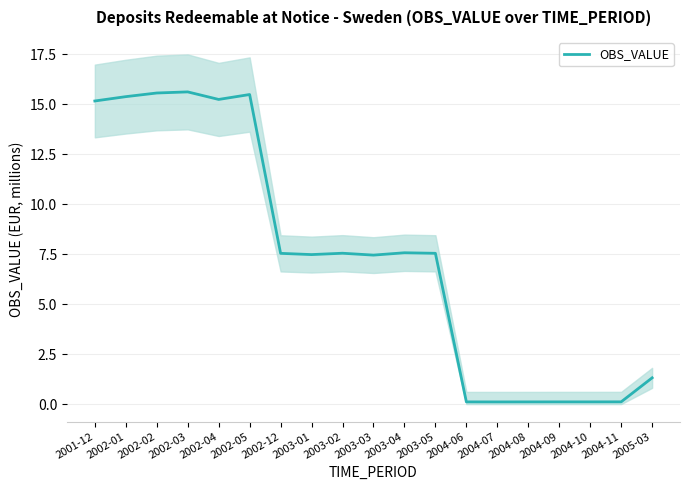

Between 2002-03 and 2004-07, which is larger?

2002-03